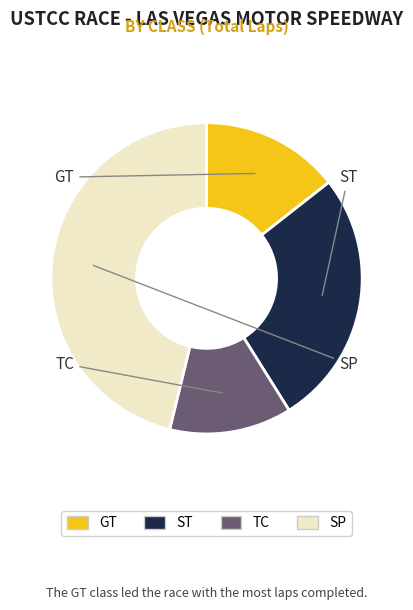

Is it true that SP is 12% of the pie?

False